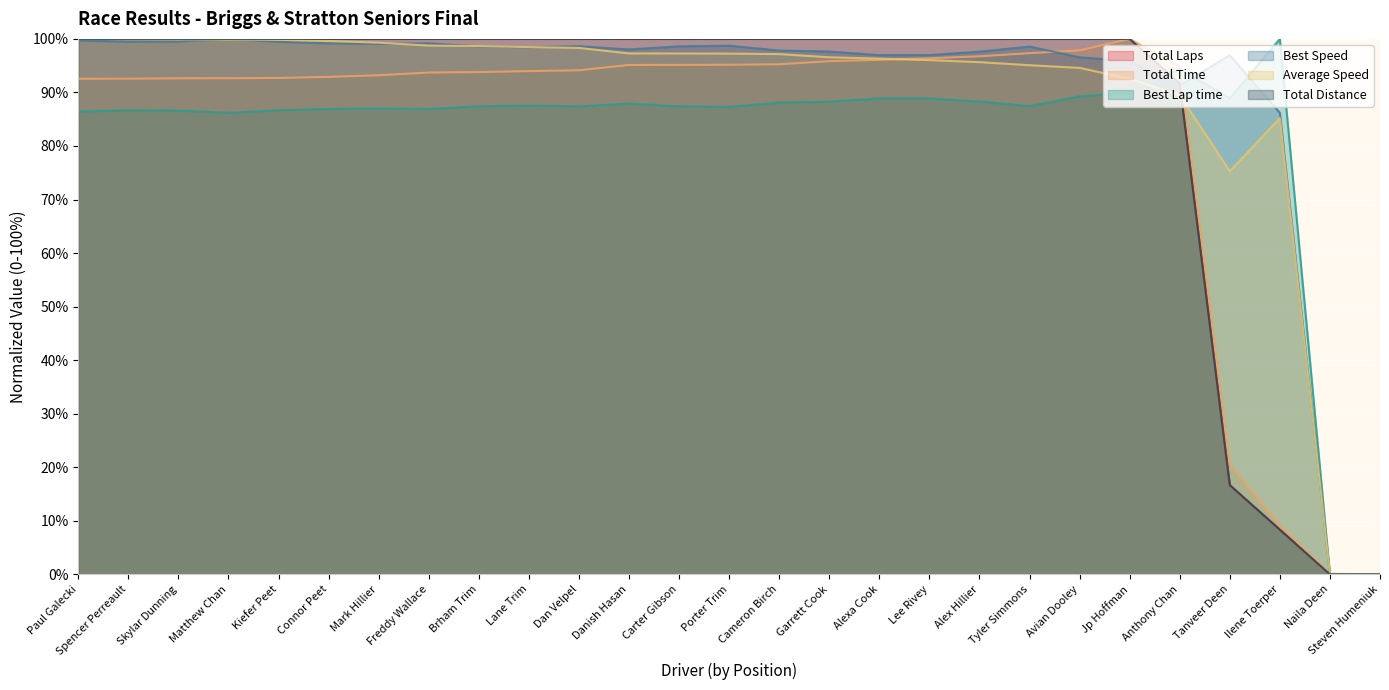

What position from the left is Kiefer Peet?

5